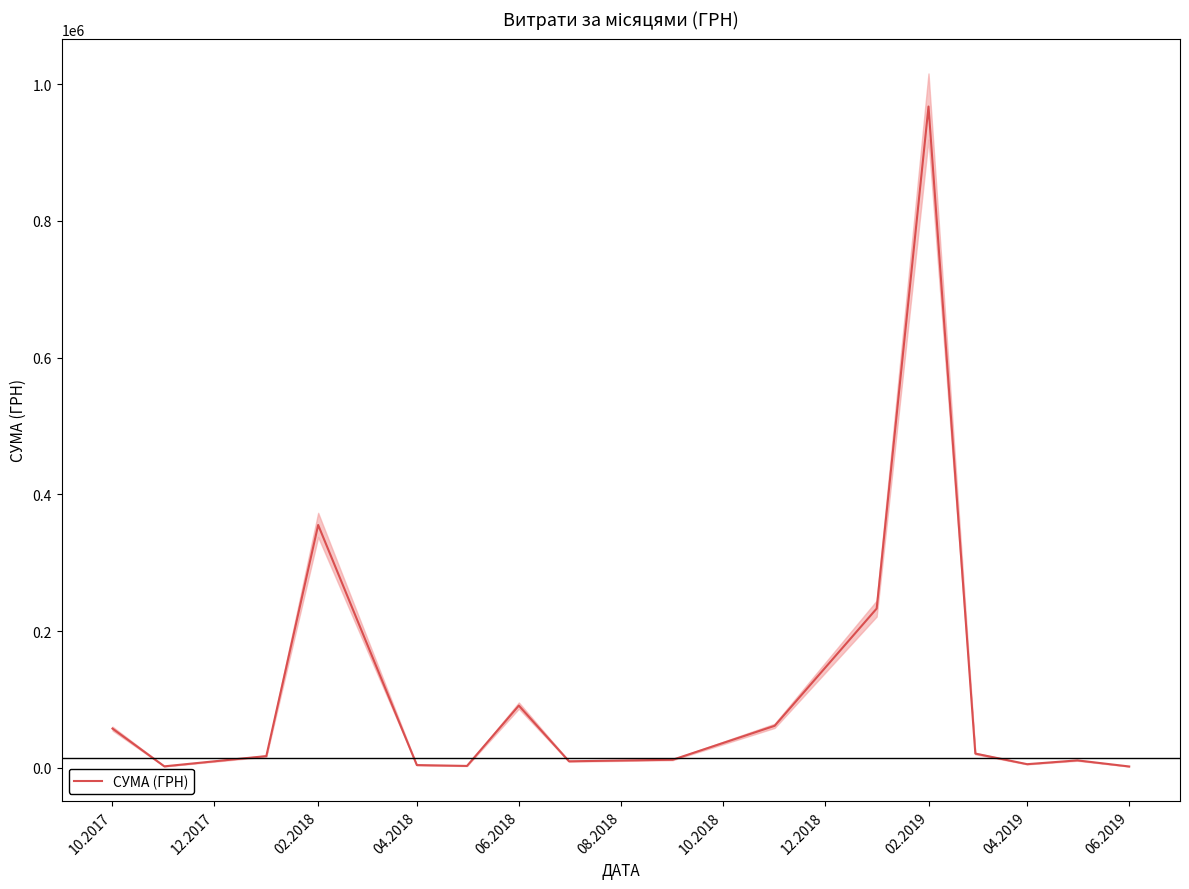

What is the highest value of the СУМА (ГРН) series?

967225.3